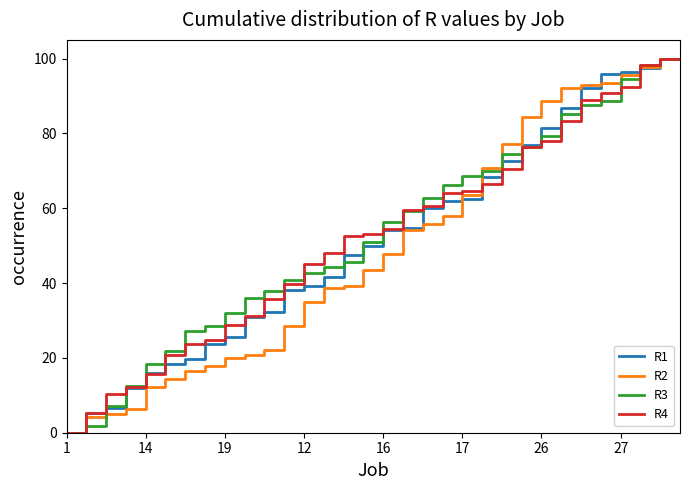

At how many categories does at least one series exceed 1?

31